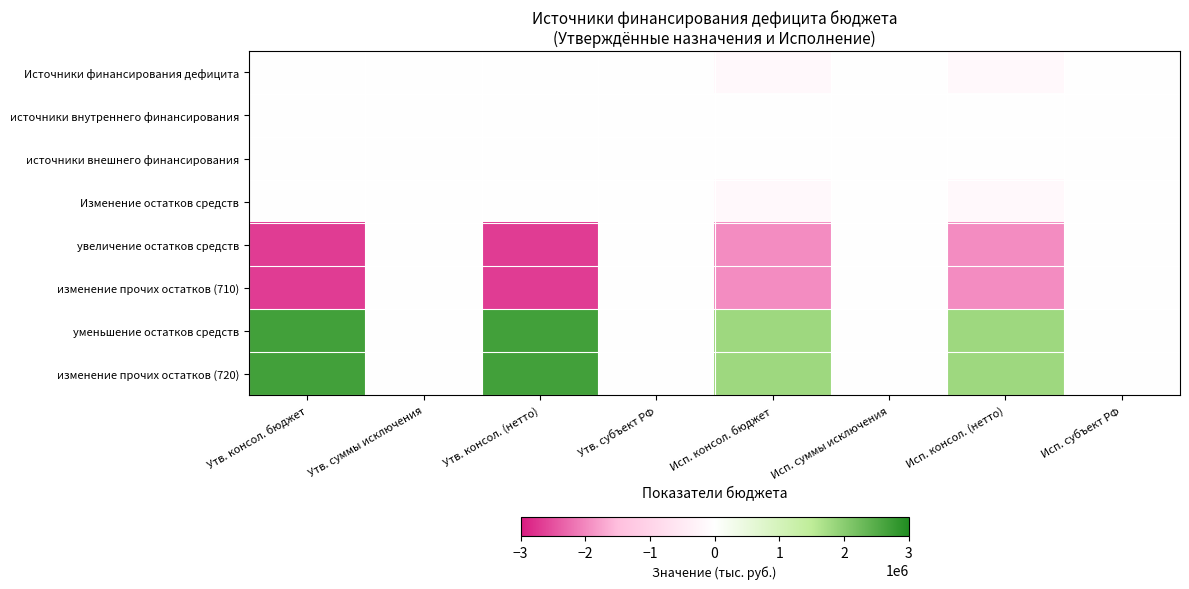

Count the number of data series in this chart.

8